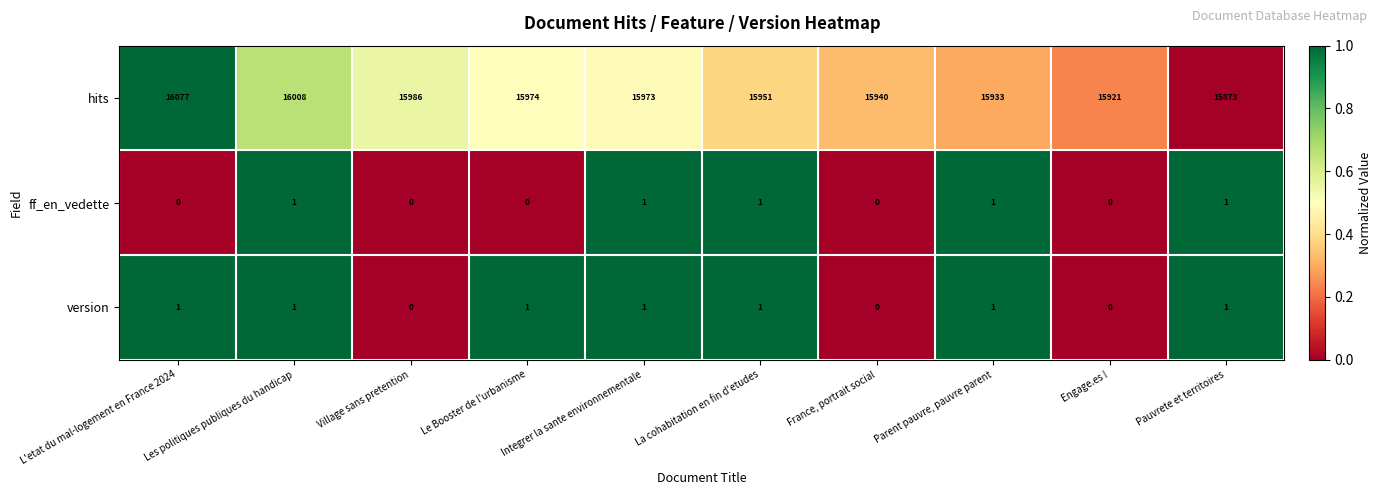

What is the sum of all ff_en_vedette values?

5